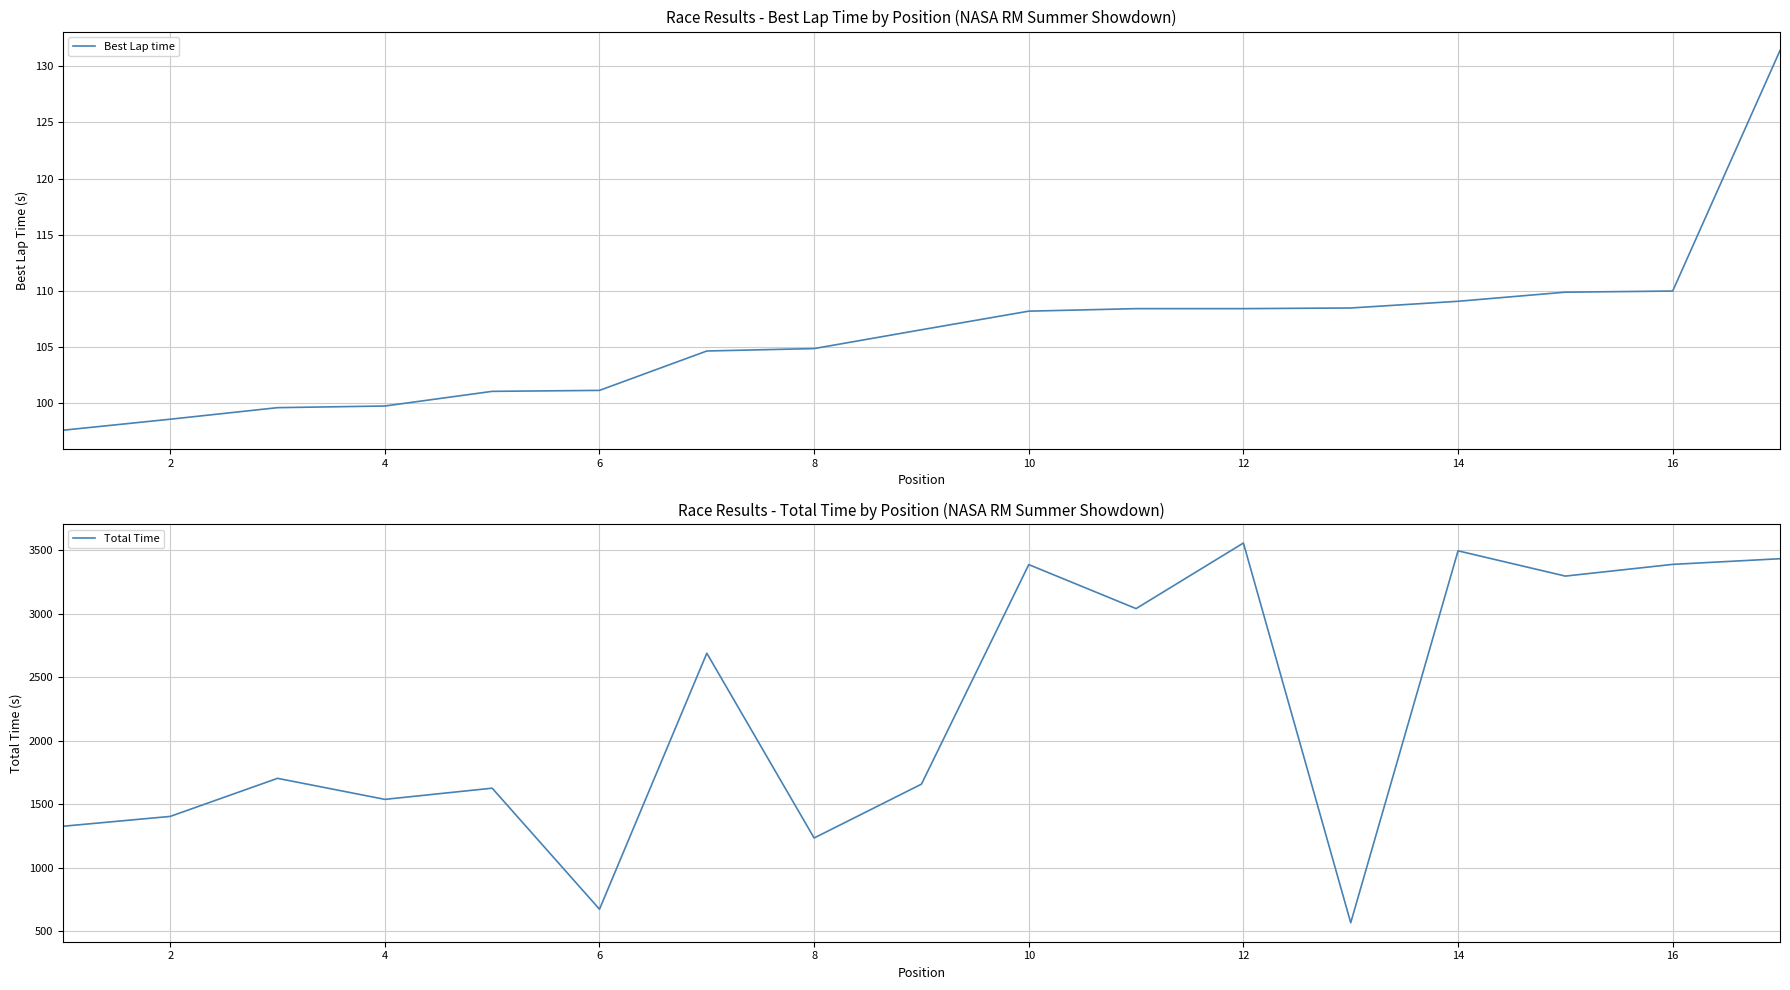

How many series are shown in this chart?

2